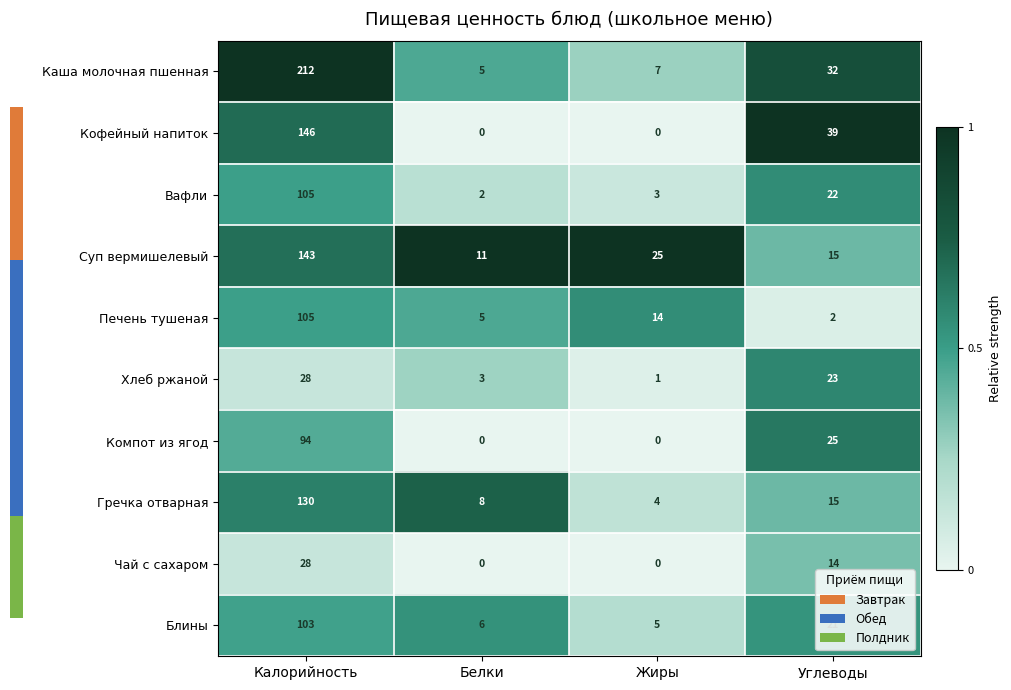

At which category is the sum across all series the highest?

Калорийность